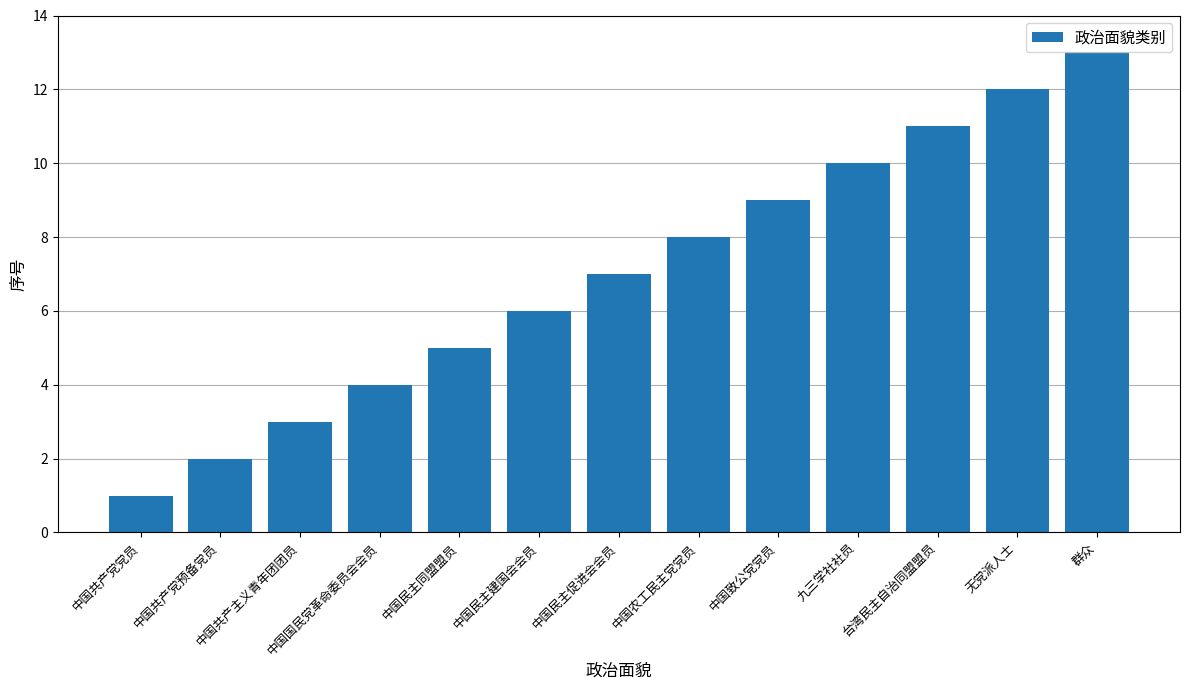

What is the smallest value displayed?

1